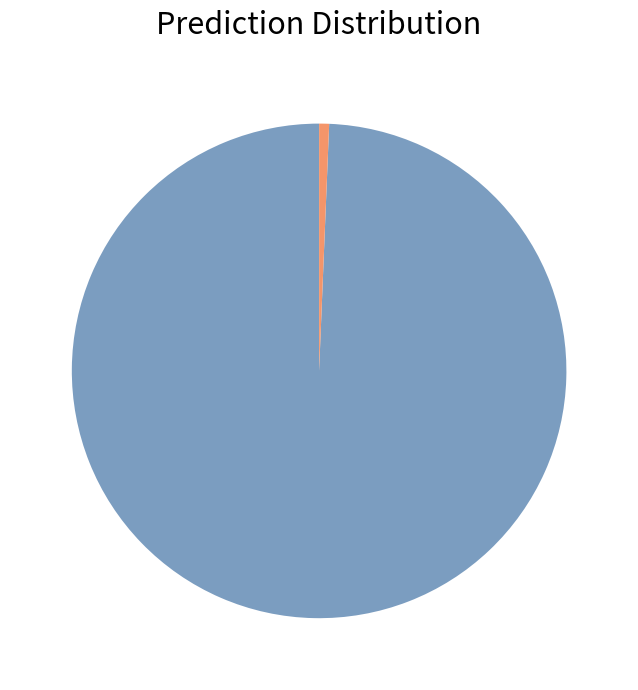

Is there any slice that represents more than half of the pie?

Yes